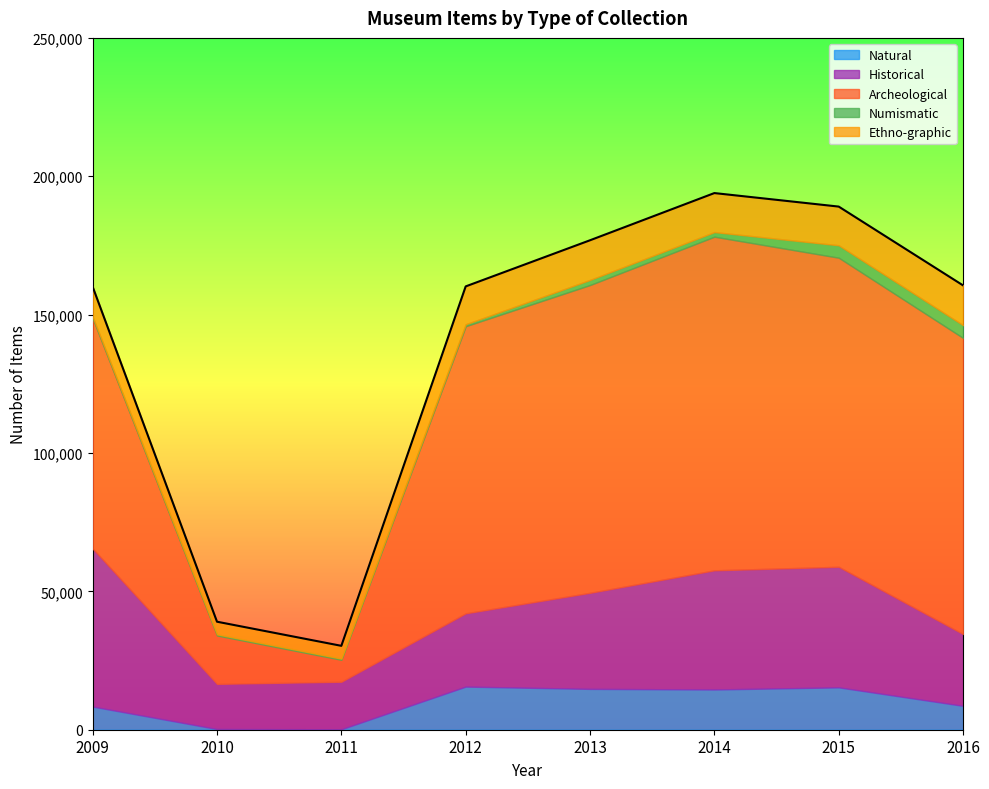

Between which two adjacent categories do Natural and Numismatic first intersect?

2009 and 2010